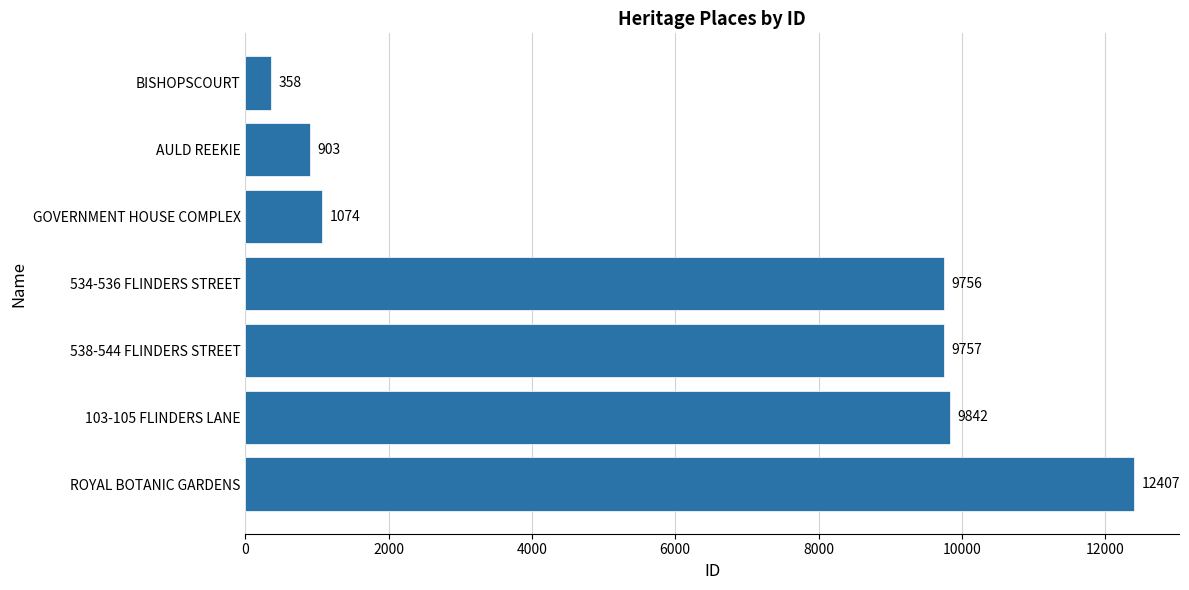

What is the difference between the second highest and second lowest values?

8939